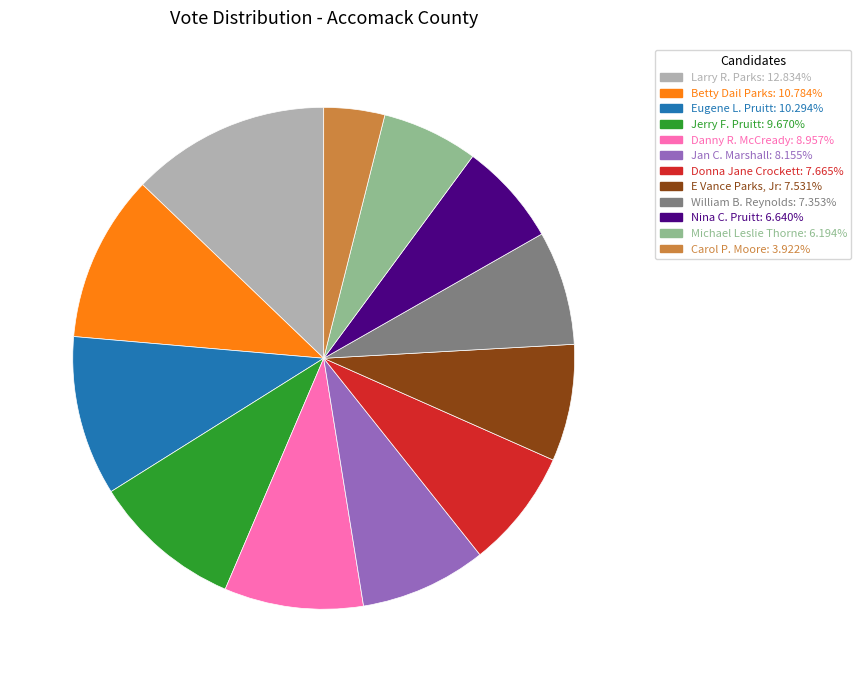

Is there any slice that represents more than half of the pie?

No